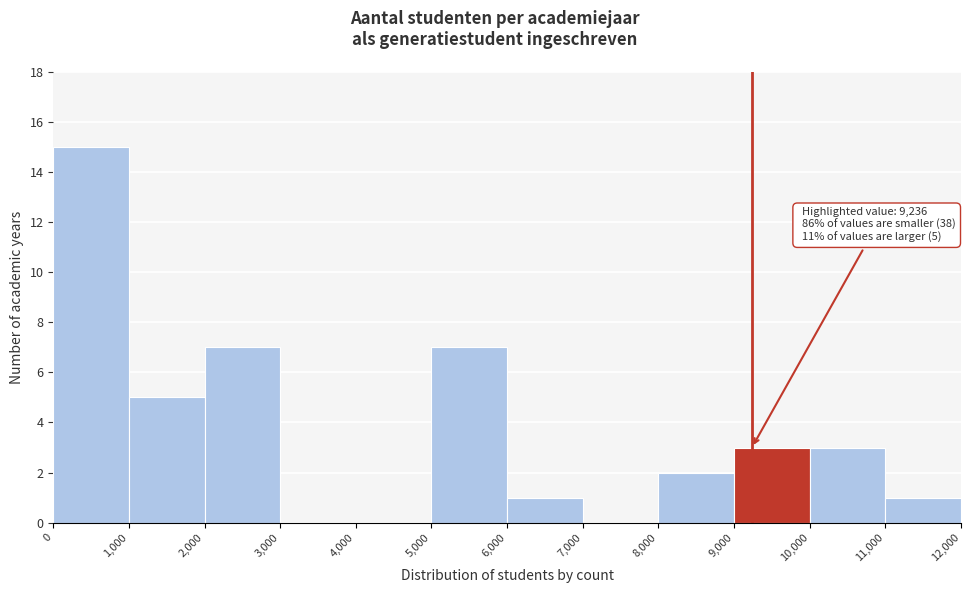

Over which range of the x-axis is the bar tallest?

0 to 1,000